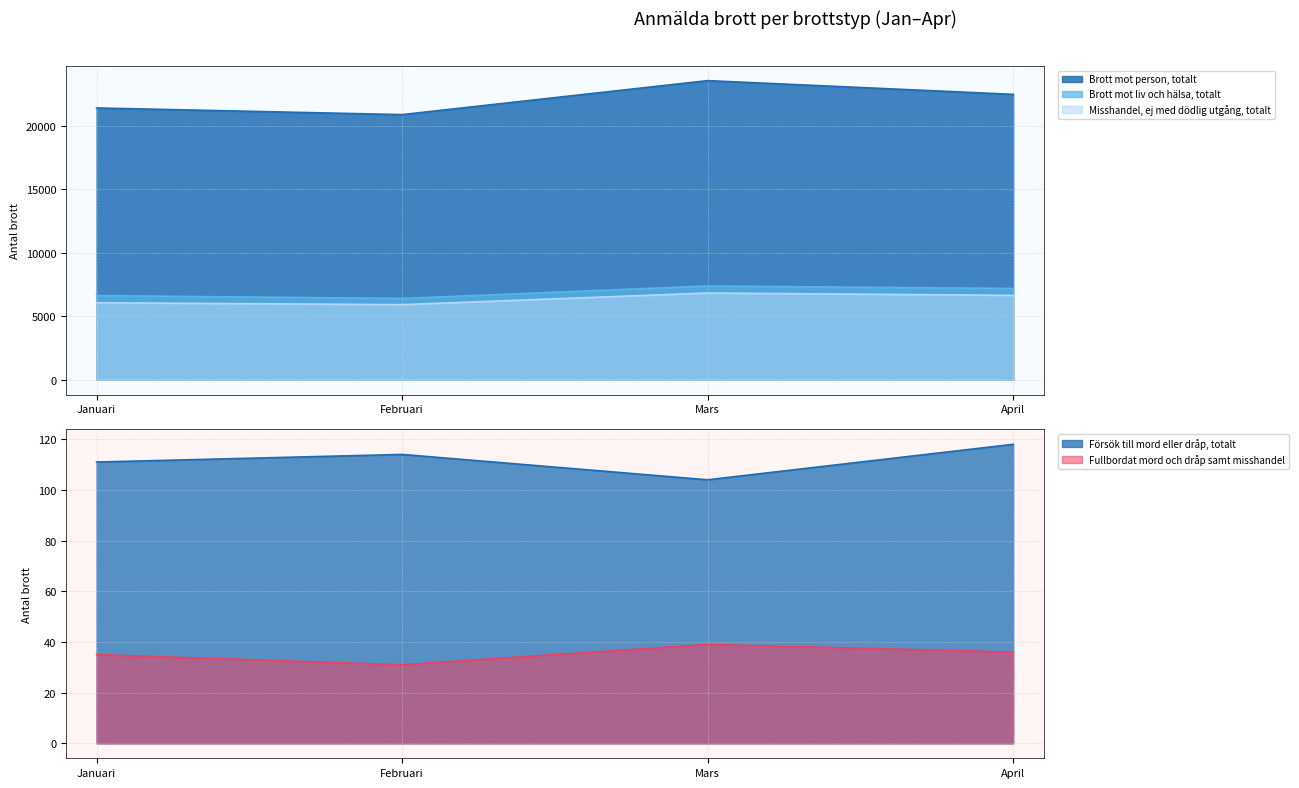

At which category is the sum across all series the highest?

Mars